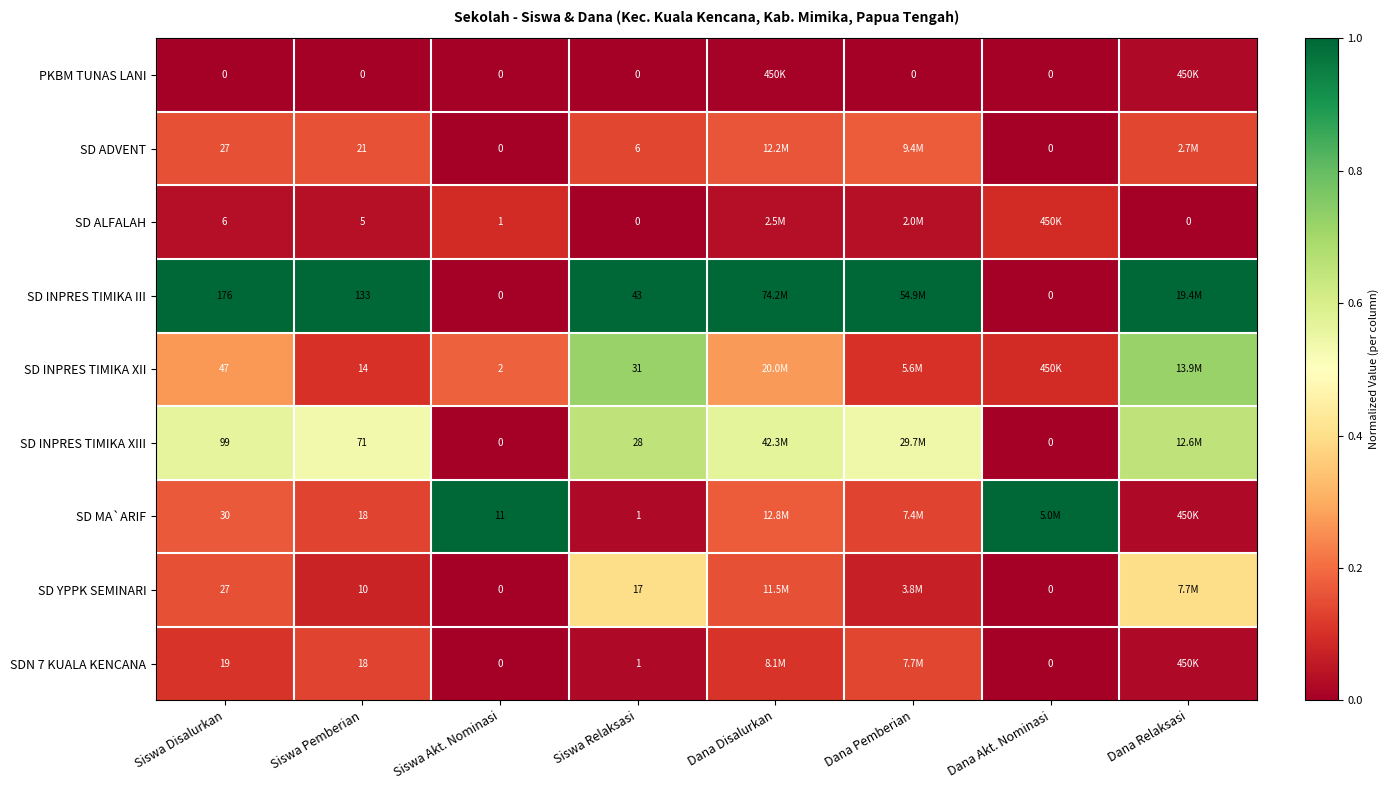

How many categories are shown in the chart?

8